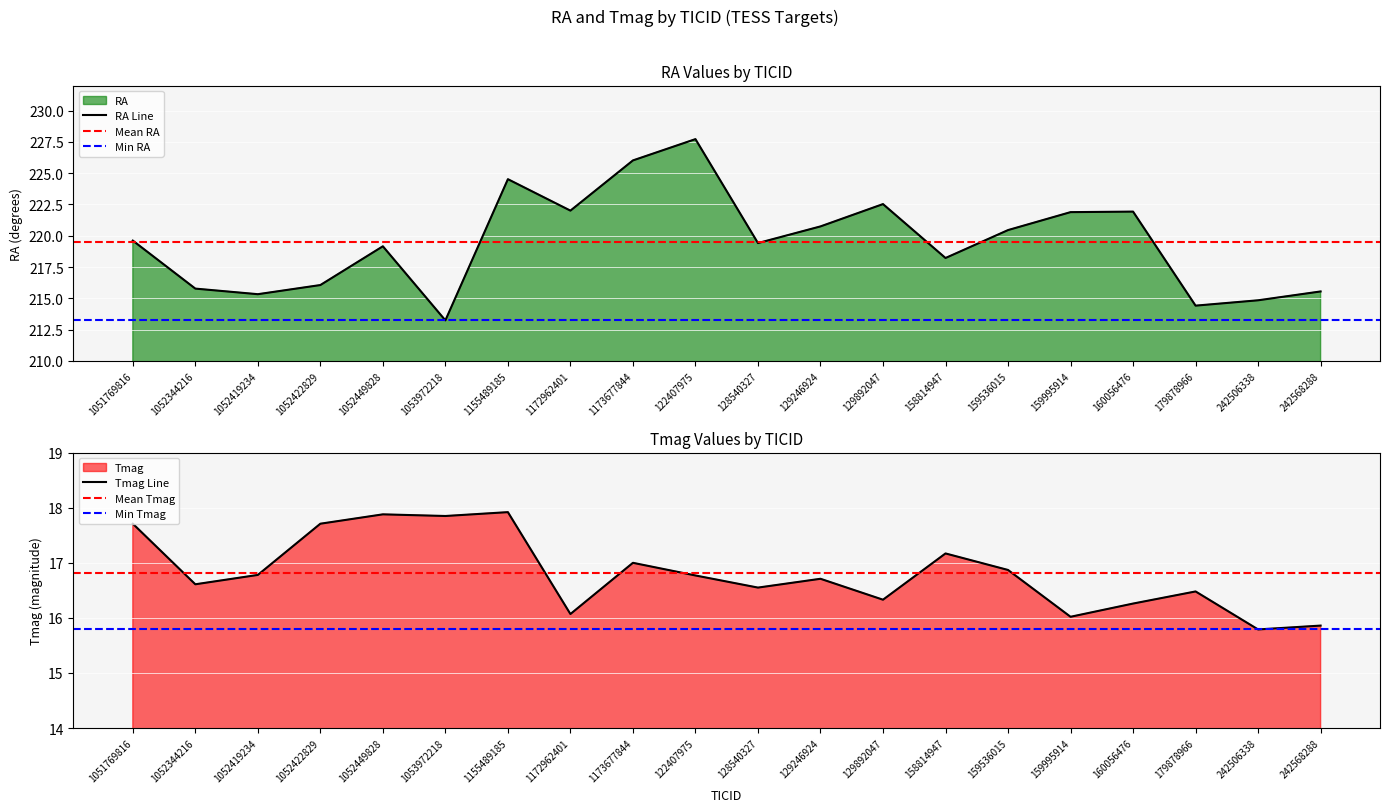

How many interior local valleys does the RA series have?

6